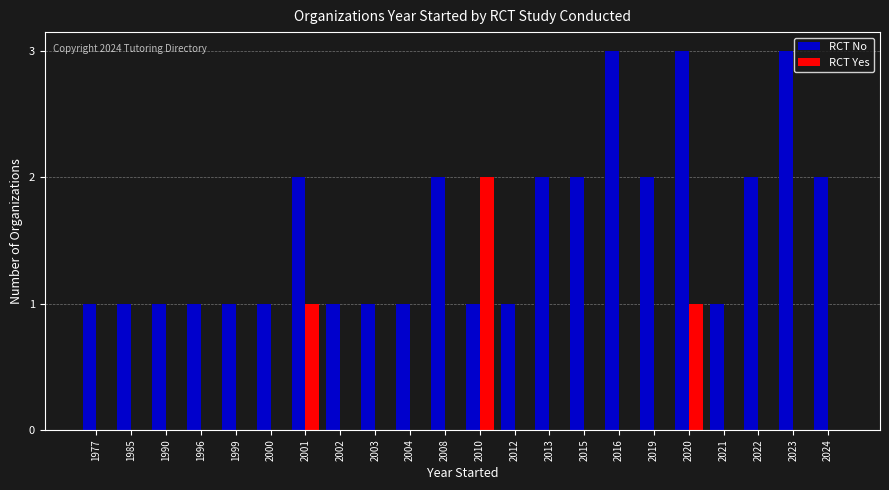

Between 1996 and 2019, which series saw the biggest shift?

RCT No